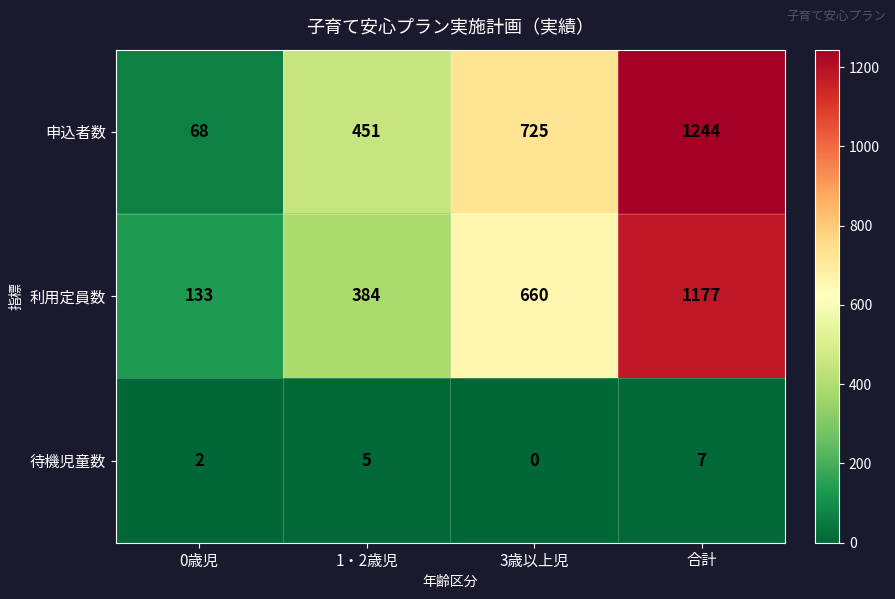

List the series in order of their peak value, highest first.

申込者数, 利用定員数, 待機児童数